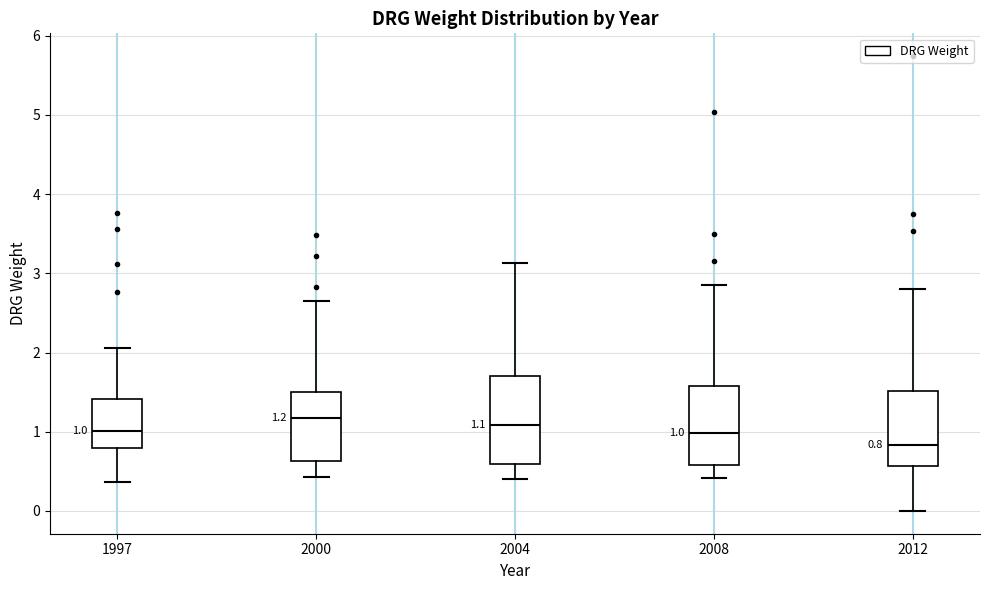

Which box is the tallest, from its lower edge to its upper edge?

2004